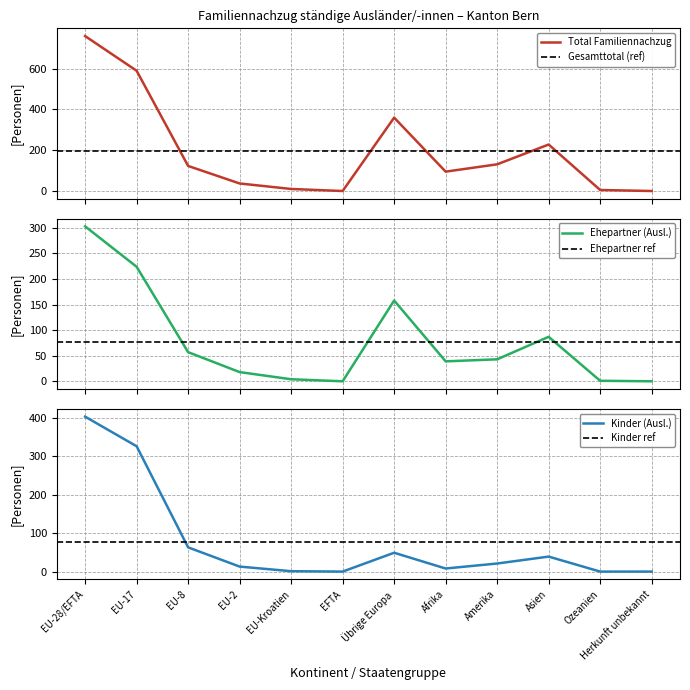

True or false: Total Familiennachzug and Familiennachzug zu Ausländer/-in (Kinder) intersect in this chart.

False